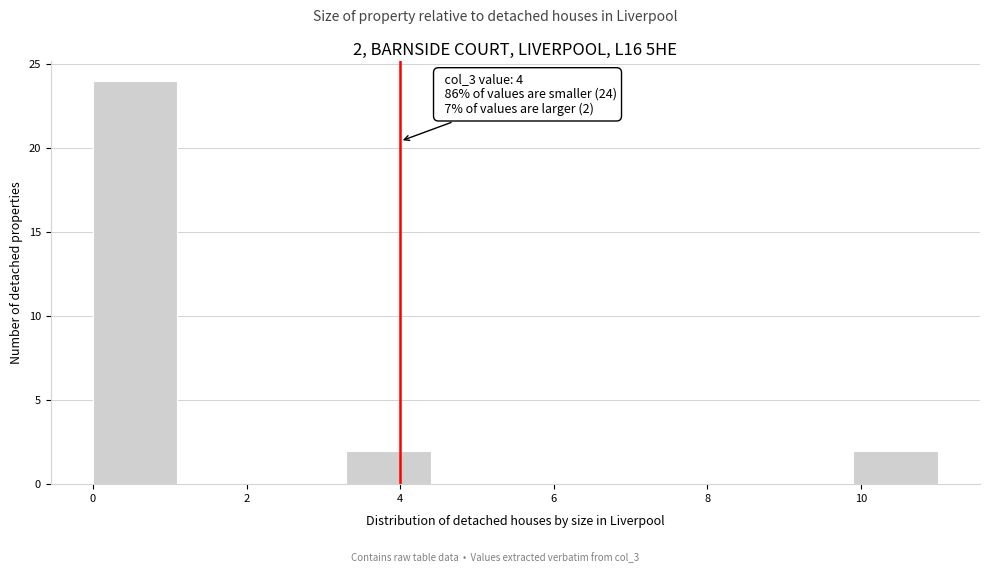

Which range on the x-axis has the tallest bar?

0.0 to 1.1